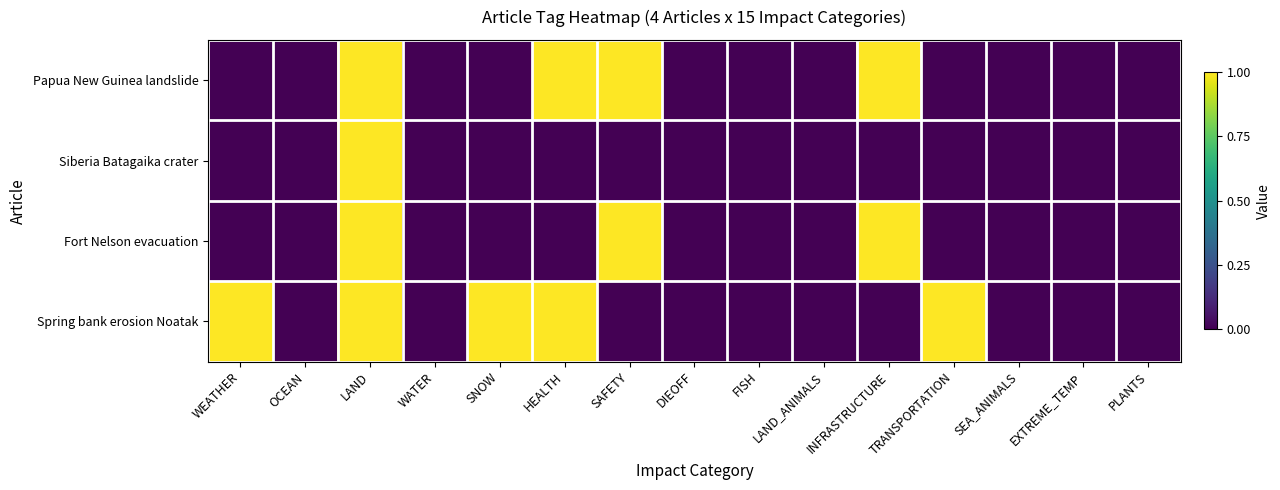

Between LAND and WATER, which series saw the biggest shift?

Papua New Guinea landslide